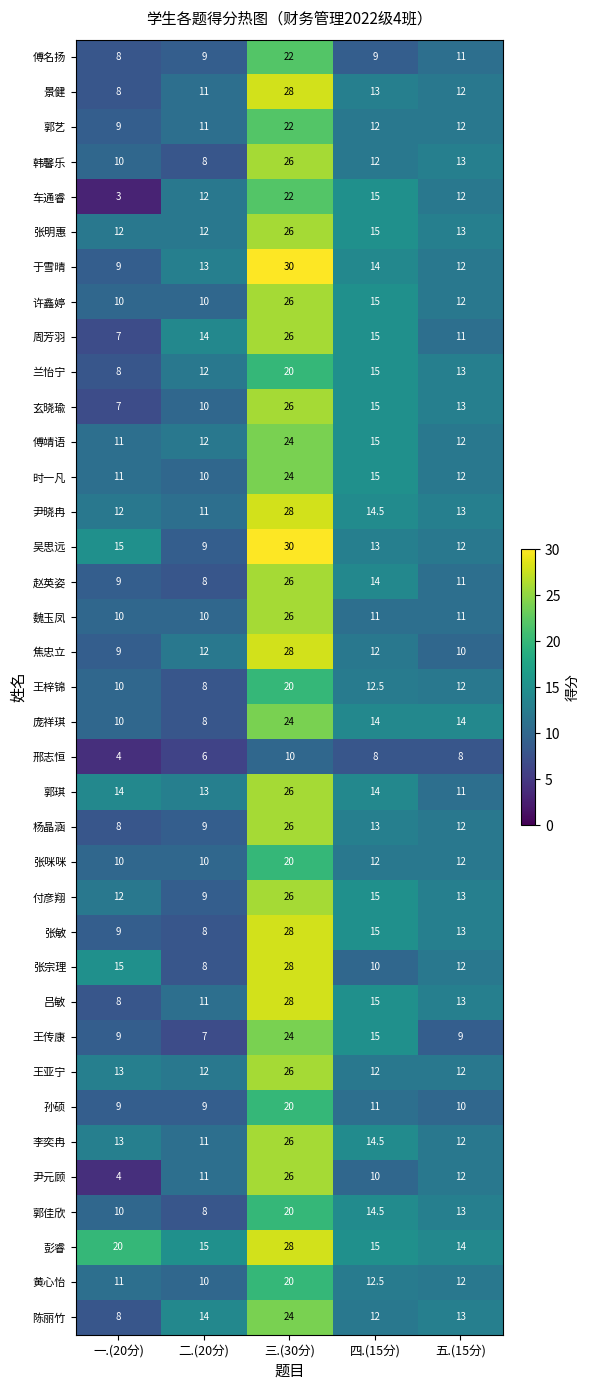

The value of 车通睿 at 一.(20分) is 4.6. True or false?

False